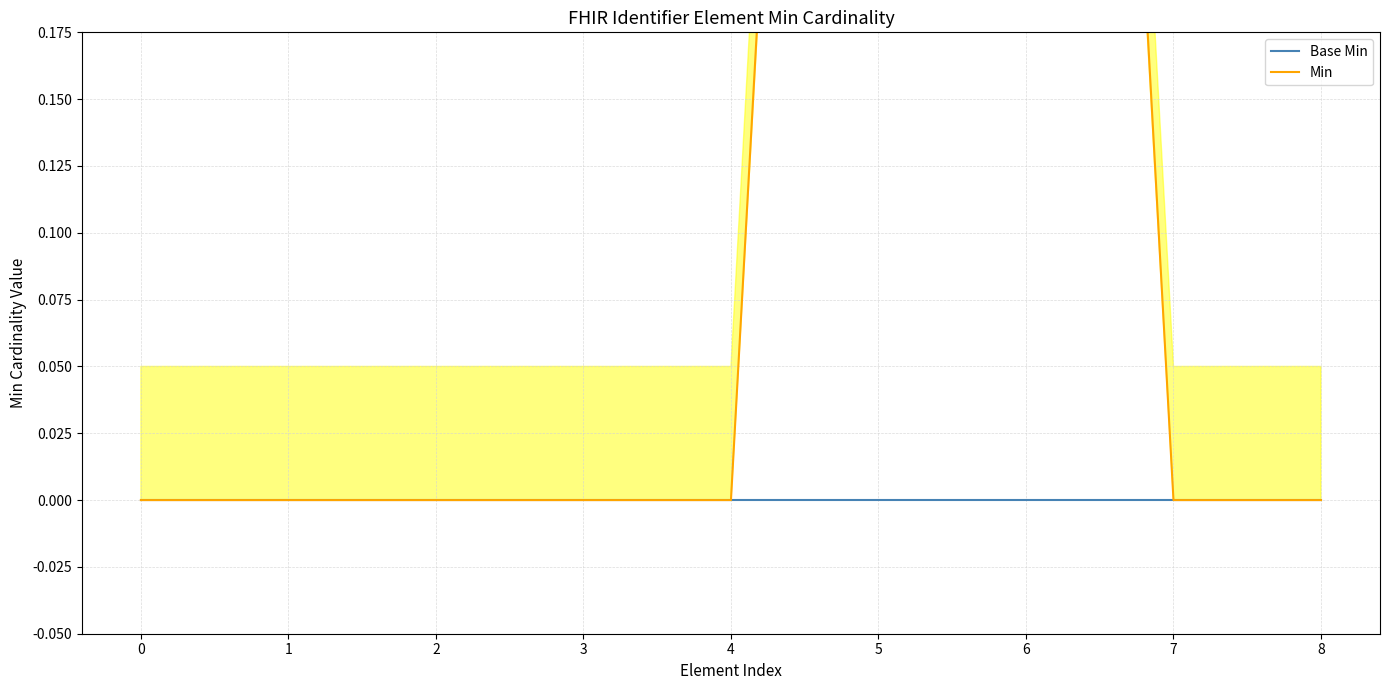

At 2, list the series in order from smallest to largest.

Base Min, Min